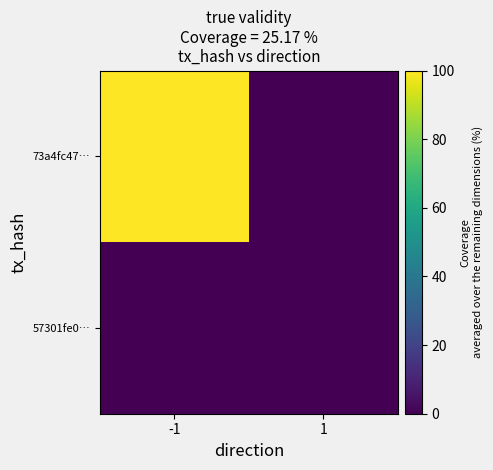

How many data points does each series have?

2